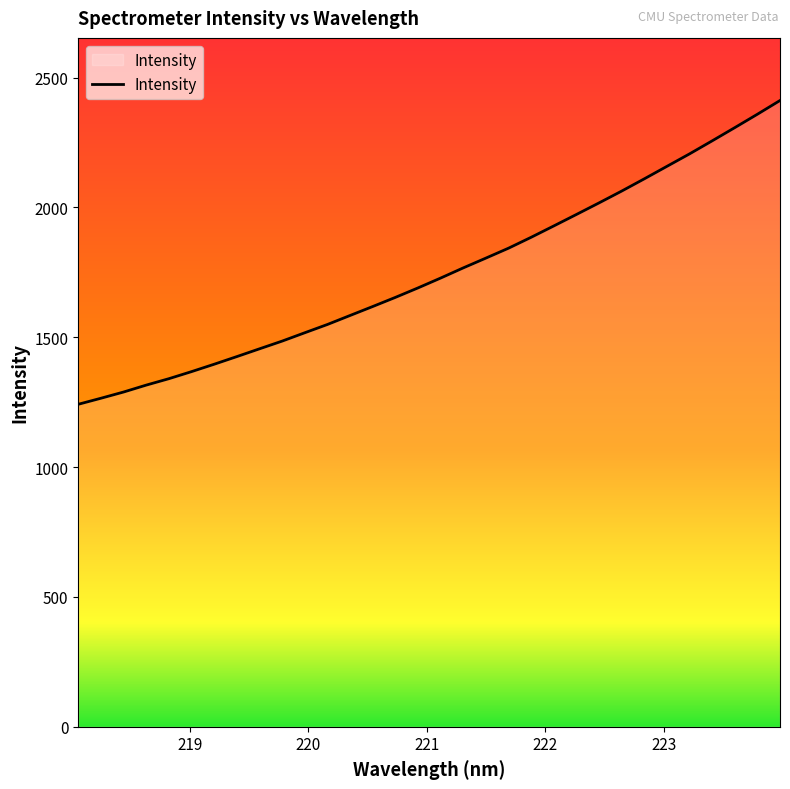

What is the smallest value displayed?

1241.8